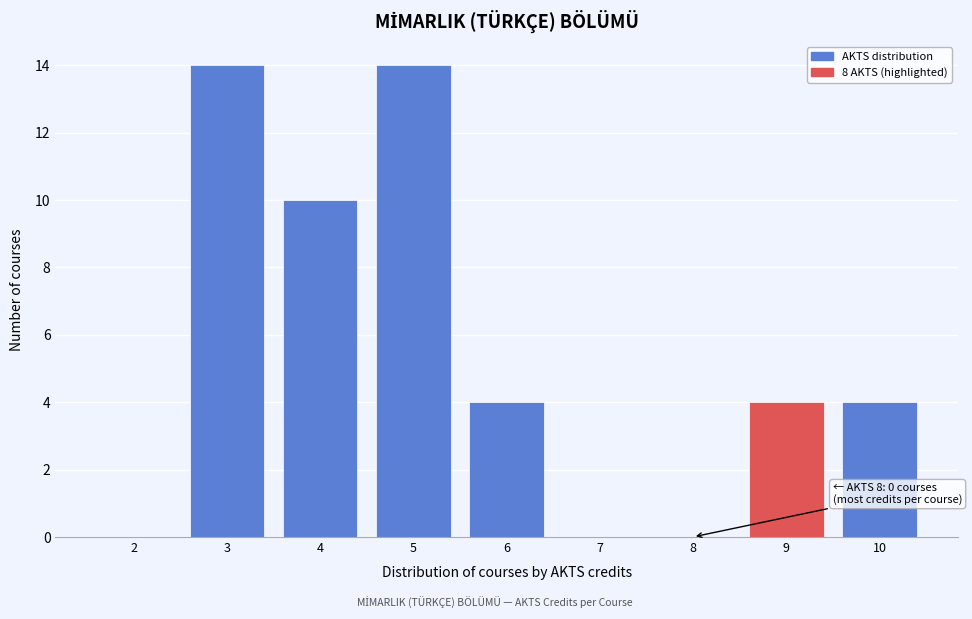

Reading left to right, transcribe all the data shown in this chart.

2=0	3=14	4=10	5=14	6=4	7=0	8=0	9=4	10=4